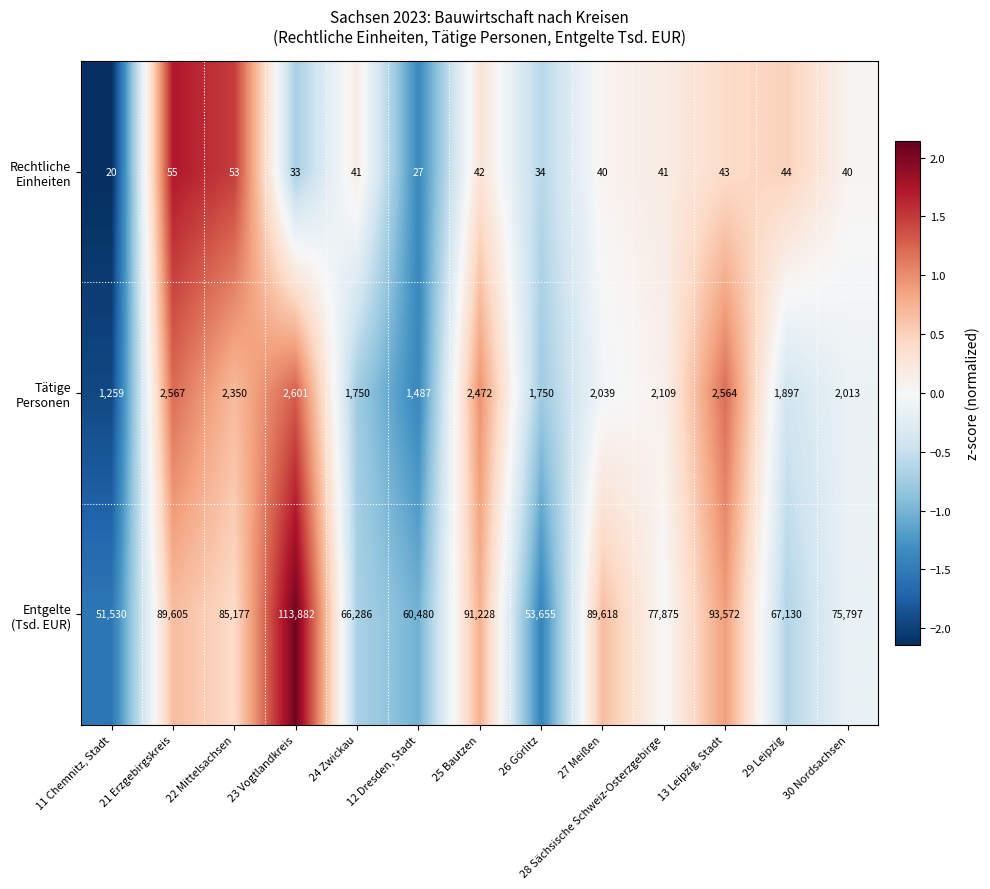

Which label corresponds to the smallest value in the chart?

11 Chemnitz, Stadt